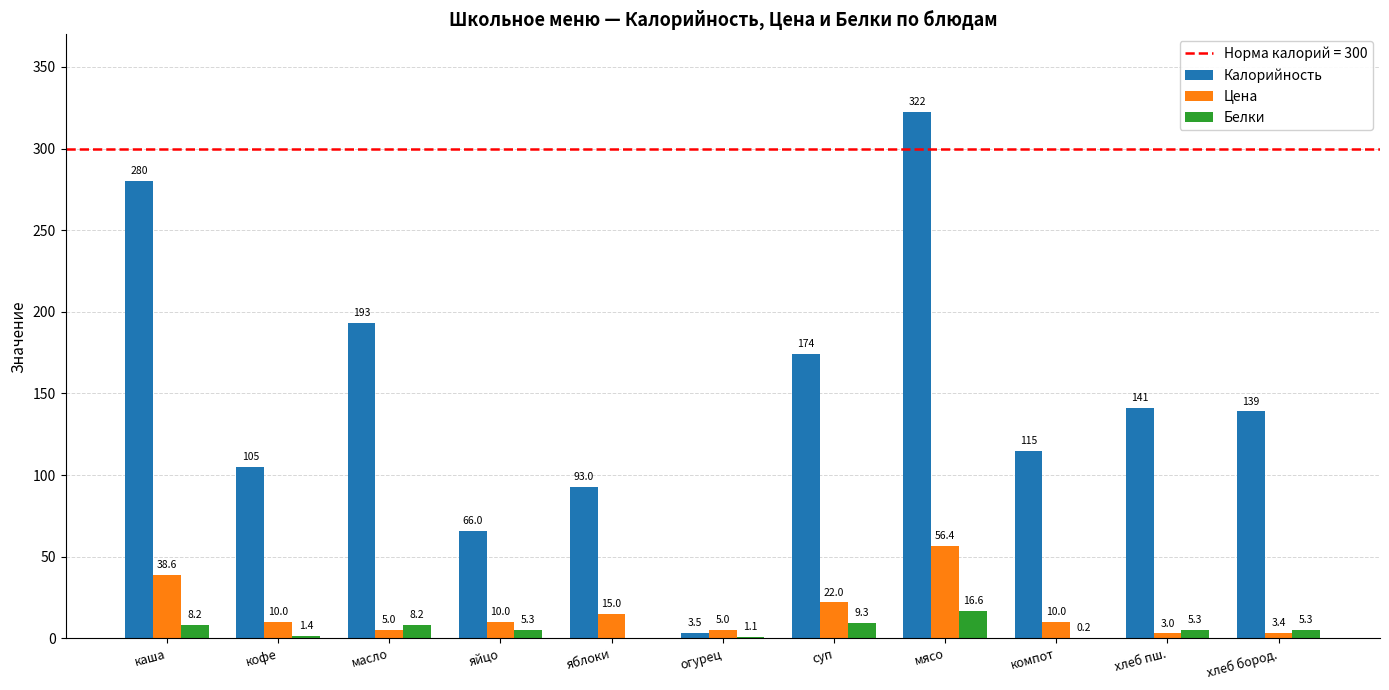

Reading right to left, list all the values displayed in this chart.

Калорийность: хлеб бород.=139.0	хлеб пш.=141.0	компот=115.0	мясо=322.4	суп=174.3	огурец=3.5	яблоки=93.0	яйцо=66.0	масло=193.0	кофе=105.0	каша=280.0
Цена: хлеб бород.=3.4	хлеб пш.=3.0	компот=10.0	мясо=56.4	суп=22.0	огурец=5.0	яблоки=15.0	яйцо=10.0	масло=5.0	кофе=10.0	каша=38.6
Белки: хлеб бород.=5.3	хлеб пш.=5.3	компот=0.2	мясо=16.6	суп=9.3	огурец=1.1	яблоки=0.0	яйцо=5.3	масло=8.2	кофе=1.4	каша=8.2